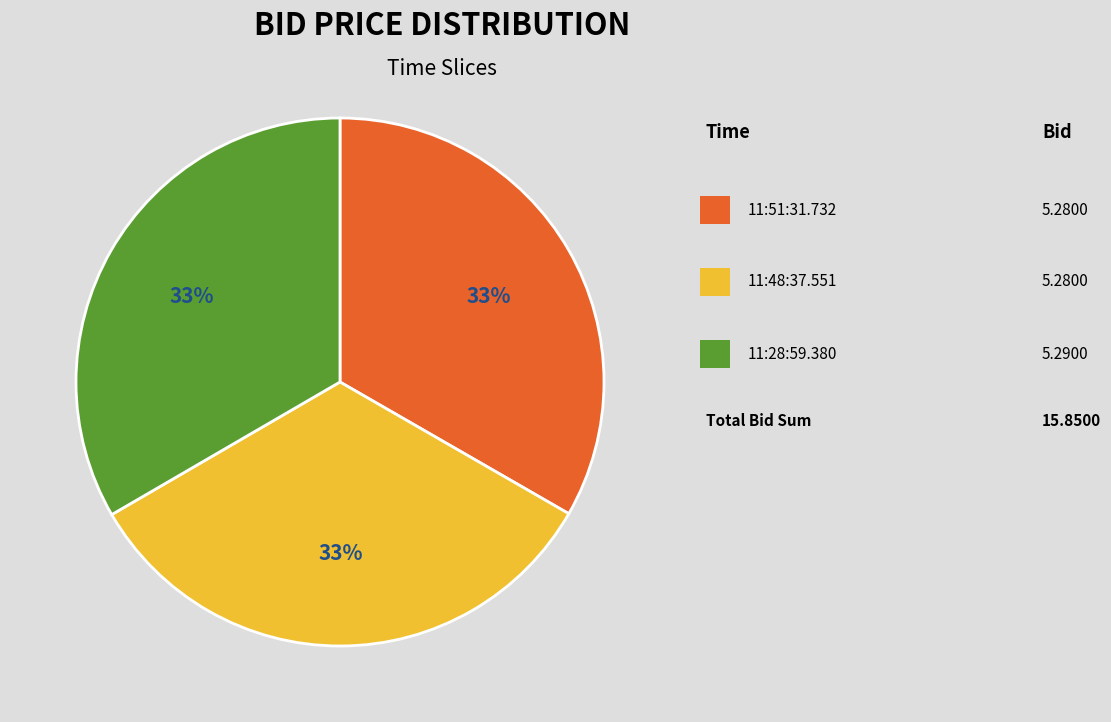

Is there any slice that represents more than half of the pie?

No